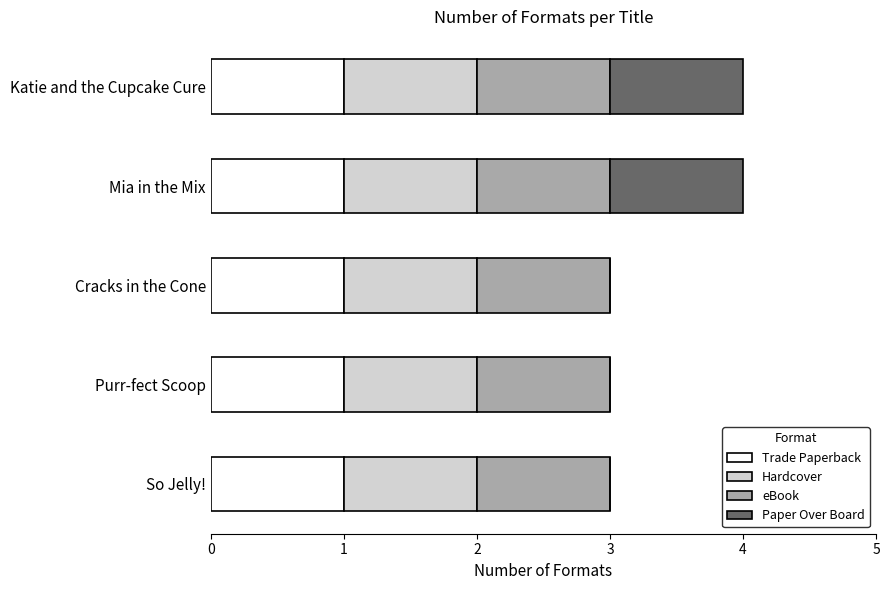

What is the average value of the Trade Paperback series?

1